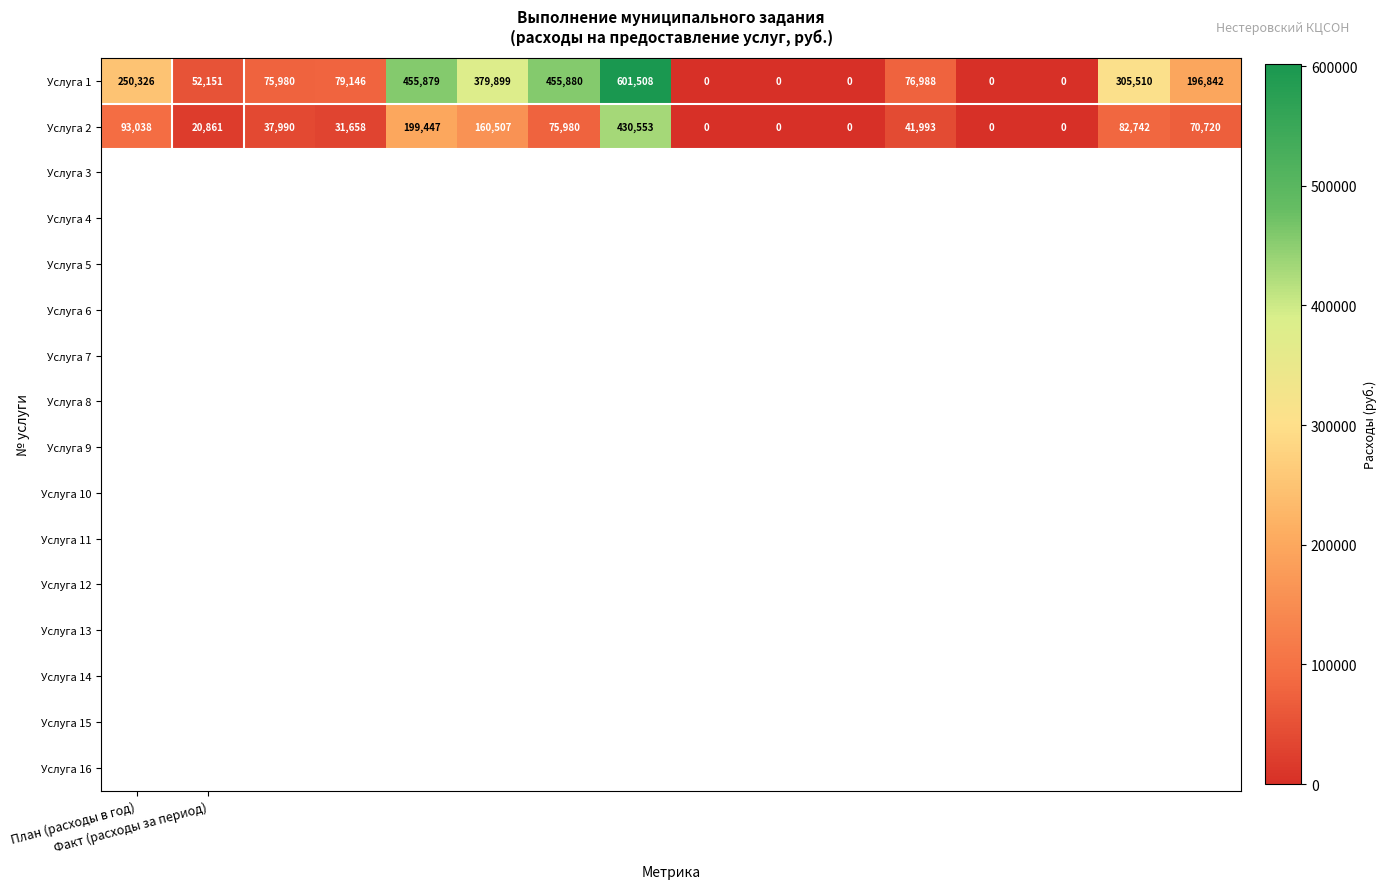

What is the highest value of the Услуга 1 series?

601508